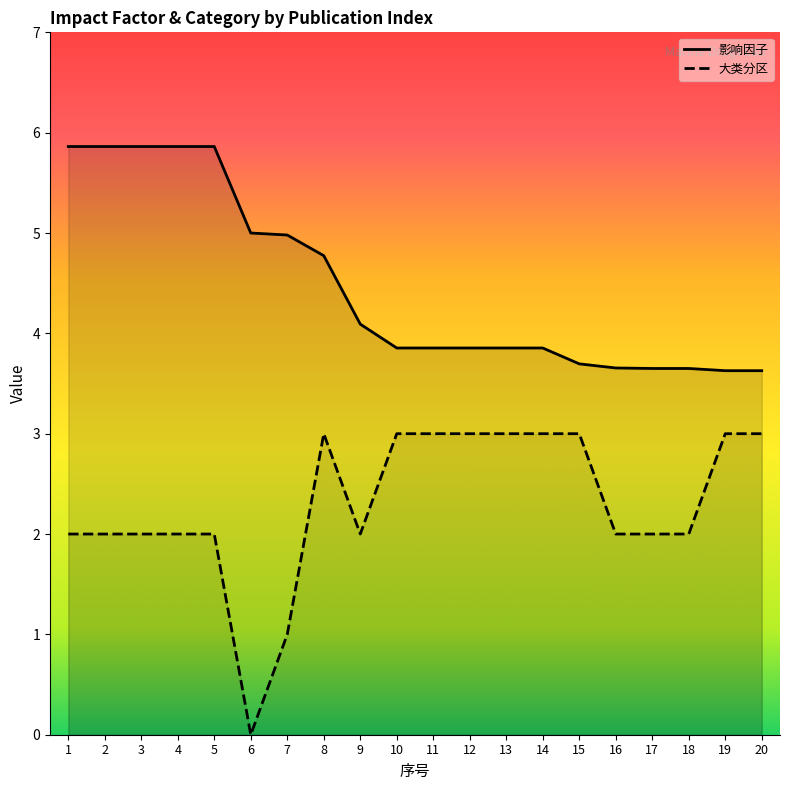

What is the value of the 影响因子 point at the 4th from the left?

5.9